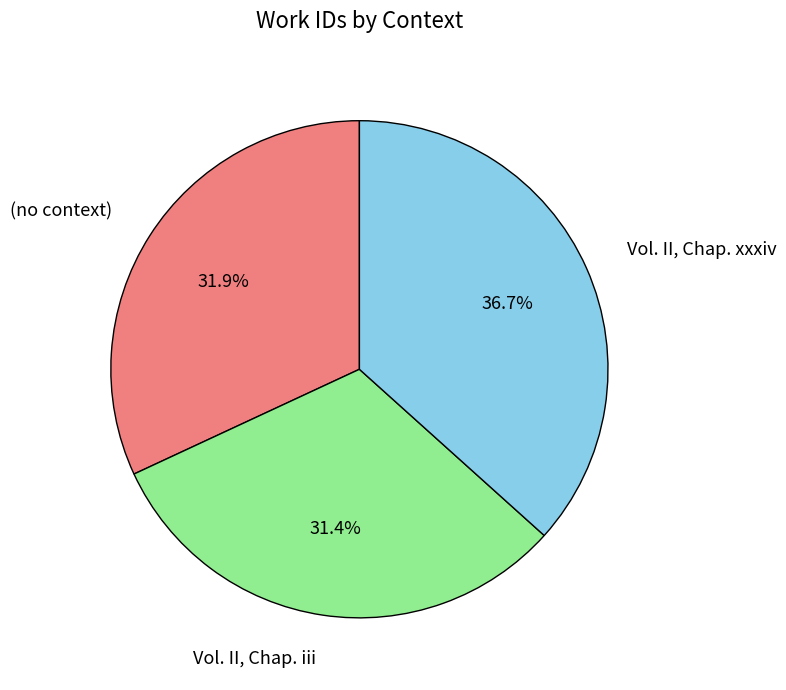

To the nearest percent, what portion does Vol. II, Chap. iii represent?

31%